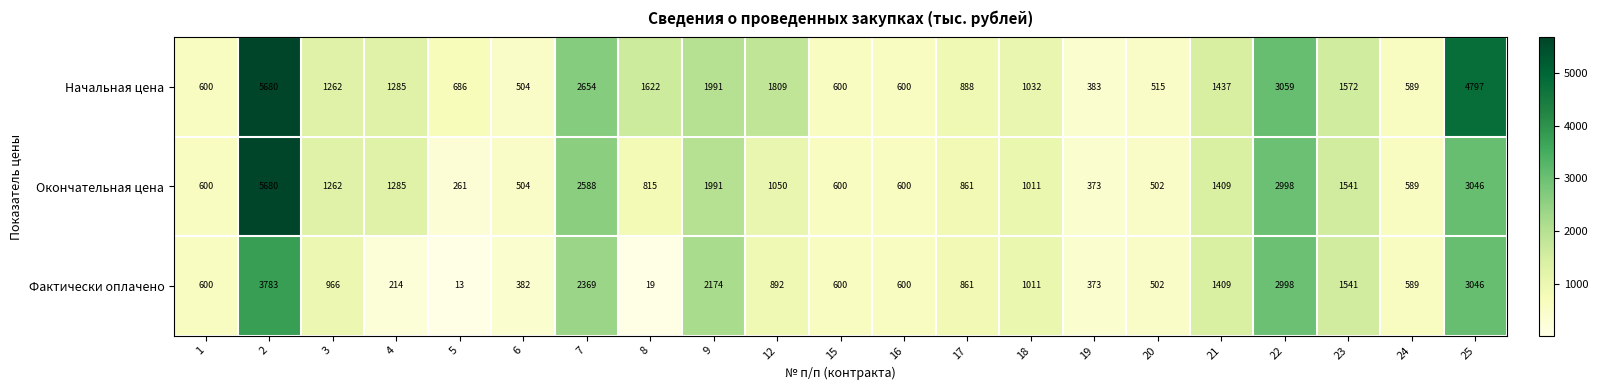

List the series in order of their overall mean, lowest first.

Фактически оплачено, Окончательная цена, Начальная цена